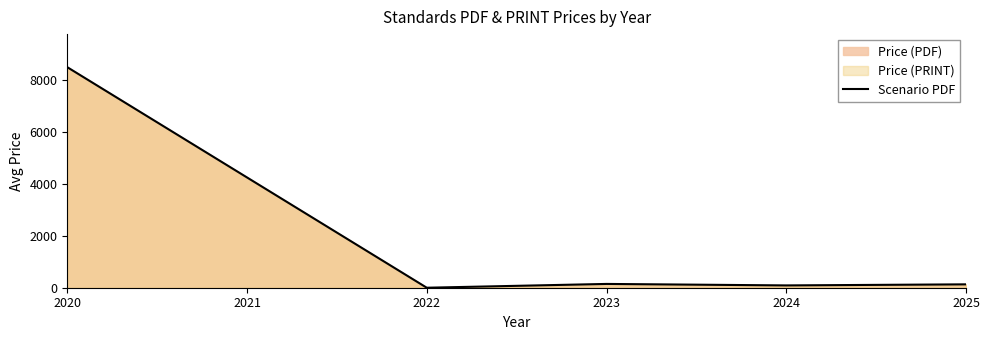

The value at 2020 is 12872.5. True or false?

False